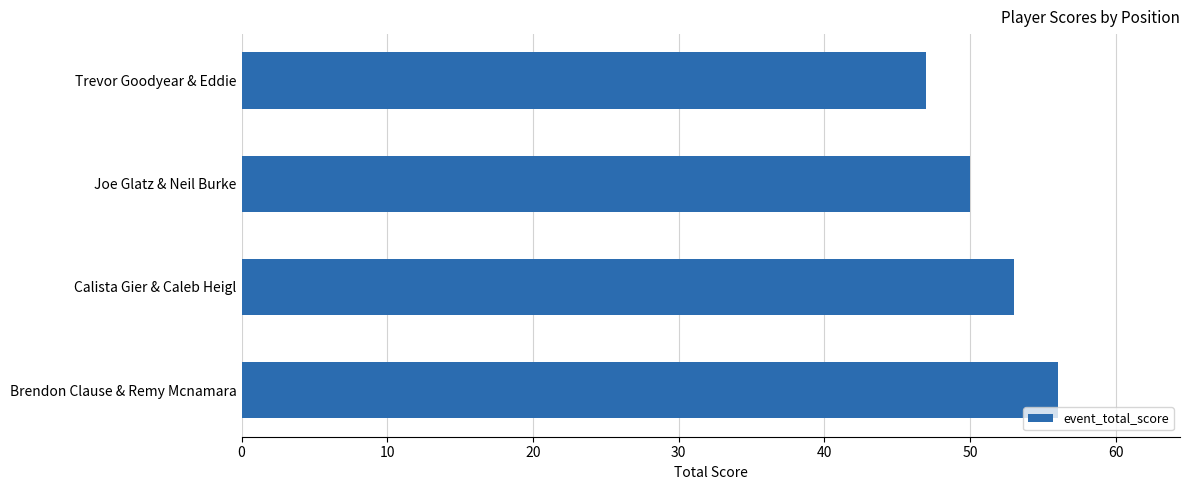

What is the greatest value displayed?

56